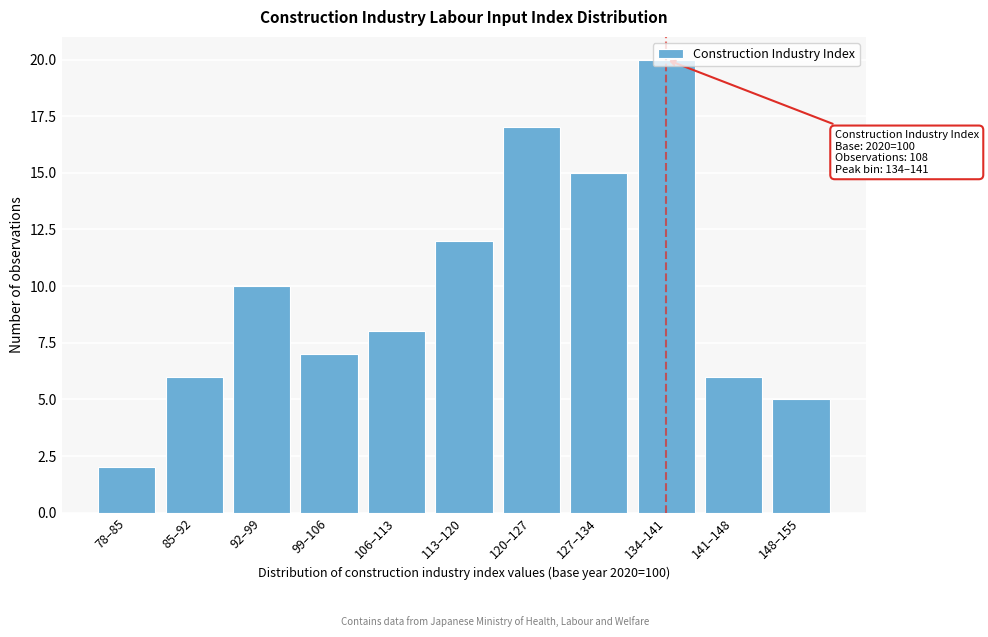

What is the difference between the second highest and minimum values?

15